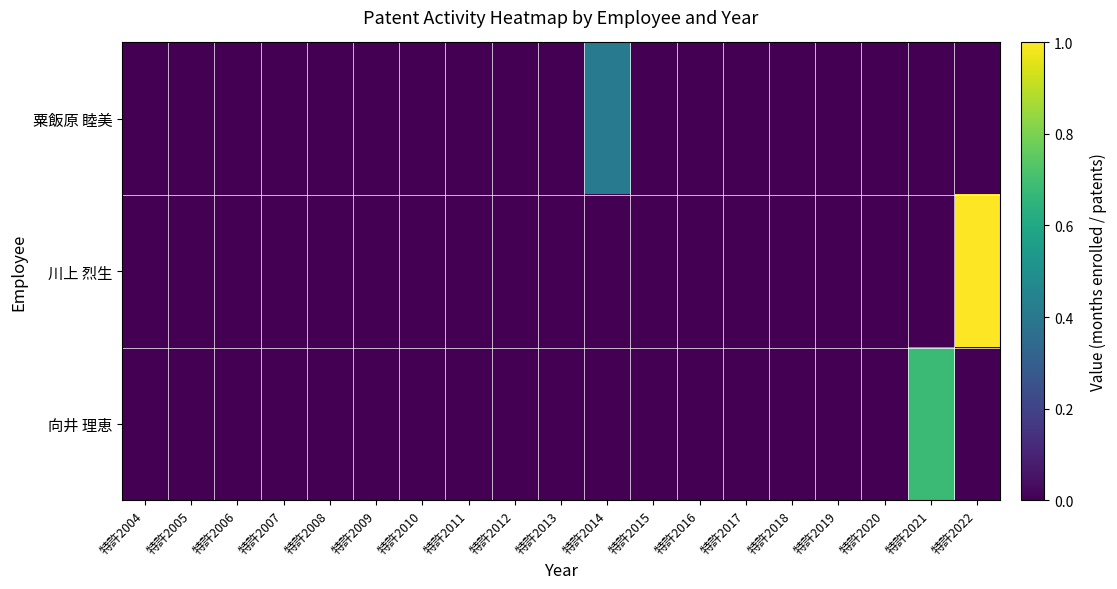

Rank the series at 特許2013 from lowest to highest value.

粟飯原 睦美, 川上 烈生, 向井 理恵